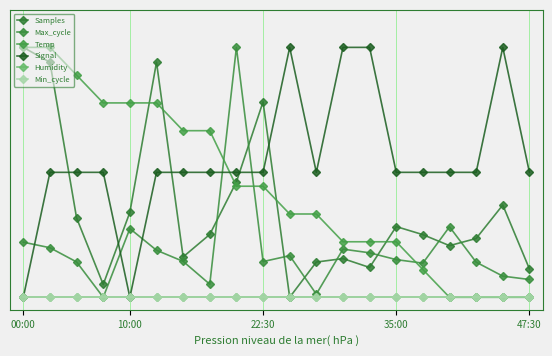

What is the value of the Max_cycle point at the 17th from the left?

0.3